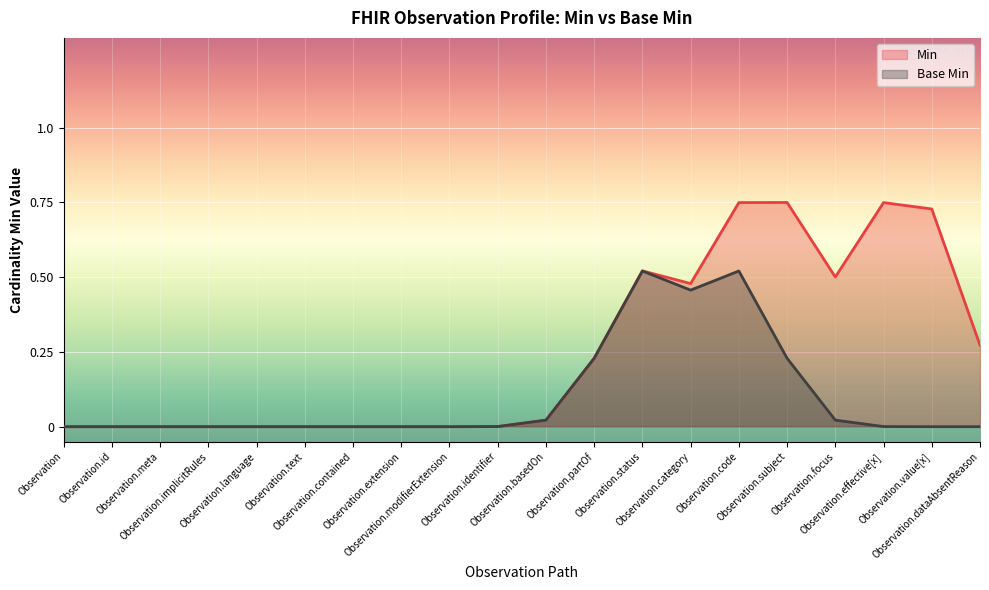

Reading left to right, list all the values displayed in this chart.

Min: Observation=0.0	Observation.id=0.0	Observation.meta=0.0	Observation.implicitRules=0.0	Observation.language=0.0	Observation.text=0.0	Observation.contained=0.0	Observation.extension=0.0	Observation.modifierExtension=0.0	Observation.identifier=0.0	Observation.basedOn=0.0	Observation.partOf=0.2	Observation.status=0.5	Observation.category=0.5	Observation.code=0.7	Observation.subject=0.7	Observation.focus=0.5	Observation.effective[x]=0.7	Observation.value[x]=0.7	Observation.dataAbsentReason=0.3
Base Min: Observation=0.0	Observation.id=0.0	Observation.meta=0.0	Observation.implicitRules=0.0	Observation.language=0.0	Observation.text=0.0	Observation.contained=0.0	Observation.extension=0.0	Observation.modifierExtension=0.0	Observation.identifier=0.0	Observation.basedOn=0.0	Observation.partOf=0.2	Observation.status=0.5	Observation.category=0.5	Observation.code=0.5	Observation.subject=0.2	Observation.focus=0.0	Observation.effective[x]=0.0	Observation.value[x]=0.0	Observation.dataAbsentReason=0.0